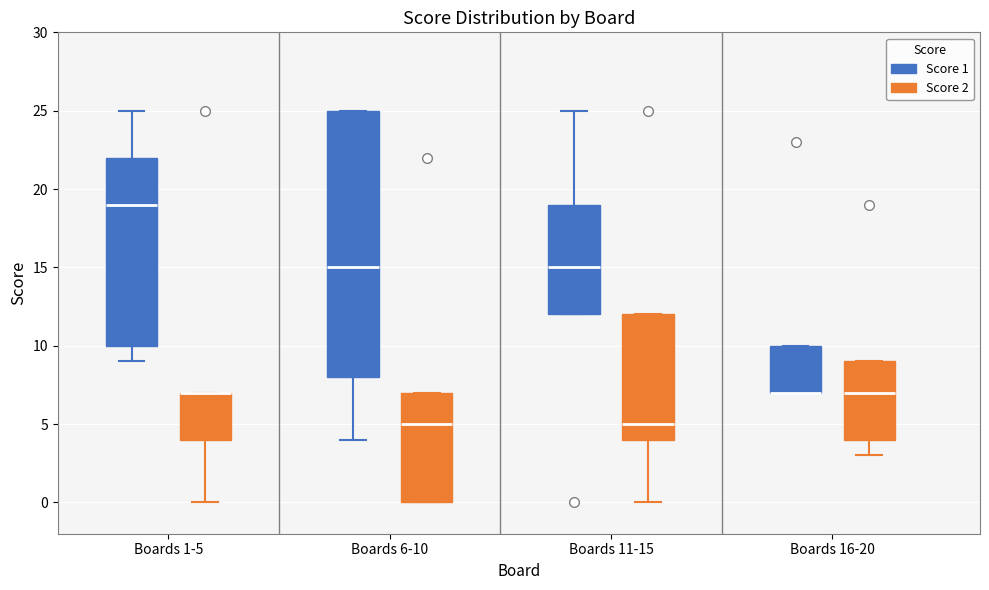

Reading left to right, transcribe this box plot: for each box, give where its median line is, the range the box spans, and where its two whiskers end, as read against the y-axis. The values are not printed on the chart, so give them approximately, as read against the axis.

Boards 1-5 (Score 1): median 19, box 10 to 22, whiskers 9 to 25
Boards 1-5 (Score 2): median 7 (drawn on the box's upper edge), box 4 to 7, whiskers 0 to 7
Boards 6-10 (Score 1): median 15, box 8 to 25, whiskers 4 to 25
Boards 6-10 (Score 2): median 5, box 0 to 7, whiskers 0 to 7
Boards 11-15 (Score 1): median 15, box 12 to 19, whiskers 12 to 25
Boards 11-15 (Score 2): median 5, box 4 to 12, whiskers 0 to 12
Boards 16-20 (Score 1): median 7 (drawn on the box's lower edge), box 7 to 10, whiskers 7 to 10
Boards 16-20 (Score 2): median 7, box 4 to 9, whiskers 3 to 9